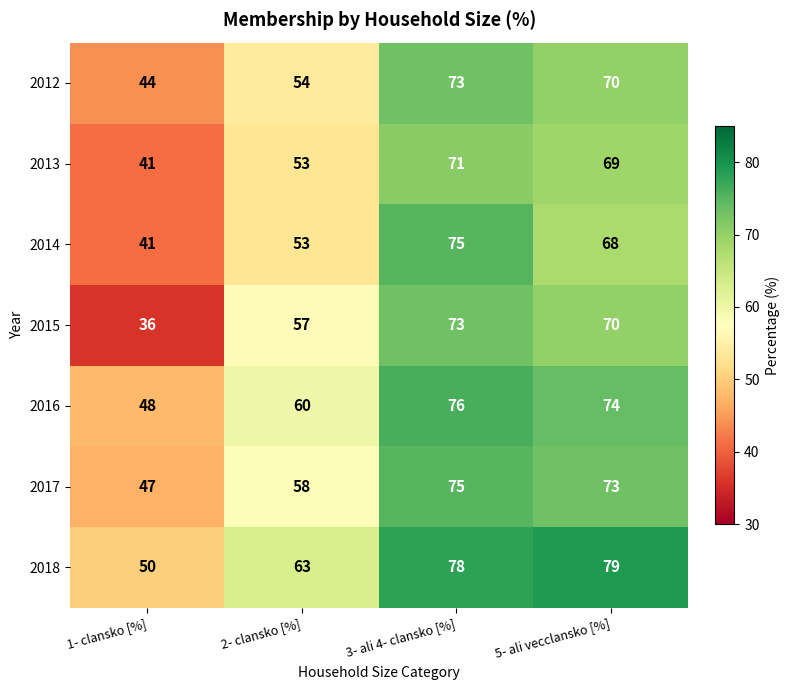

What is the difference between the second highest and minimum values in the 2016 series?

26